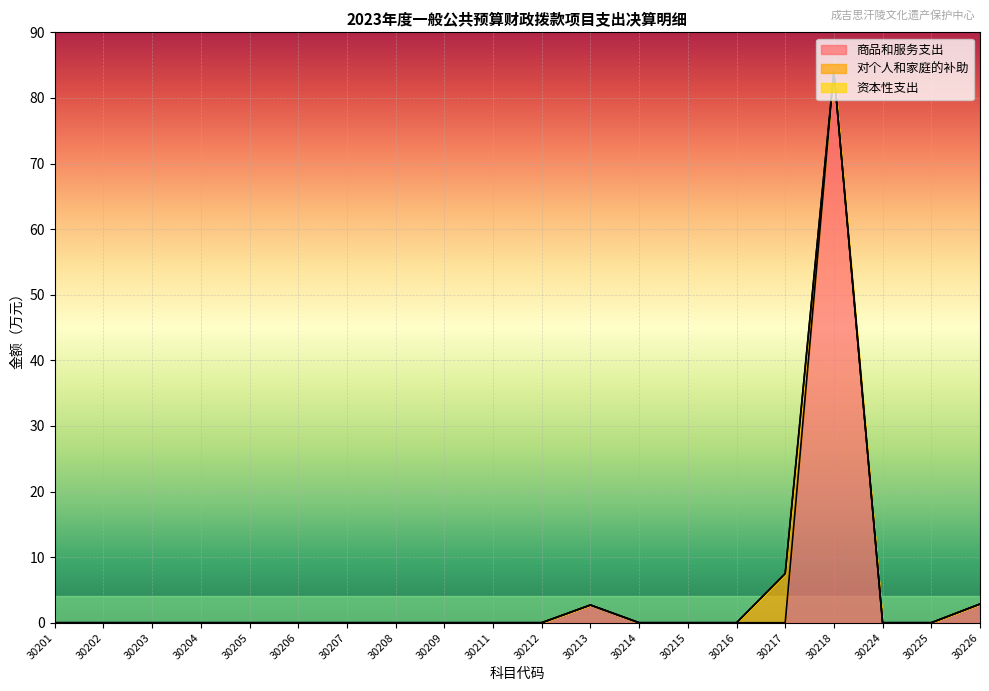

Between 30205 and 30217, which series saw the biggest shift?

对个人和家庭的补助